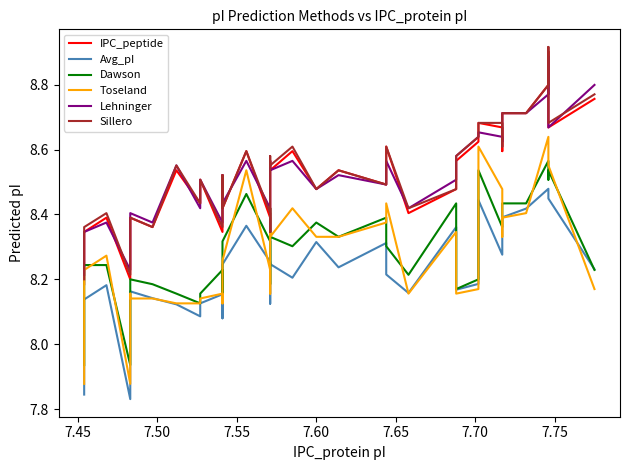

Is the value of Lehninger at 7.80 greater than the value of Sillero at 18?

No